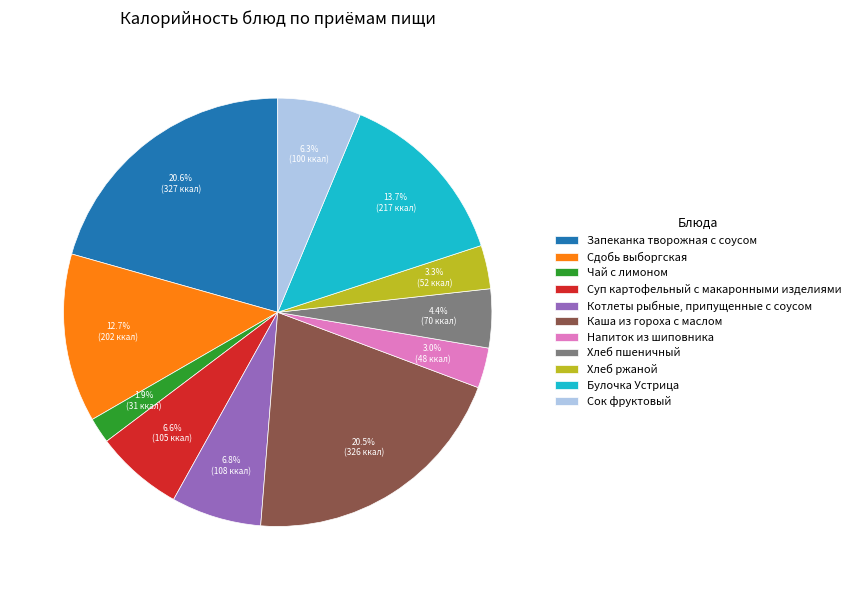

What percentage is the Запеканка творожная с соусом slice, to the nearest percent?

21%